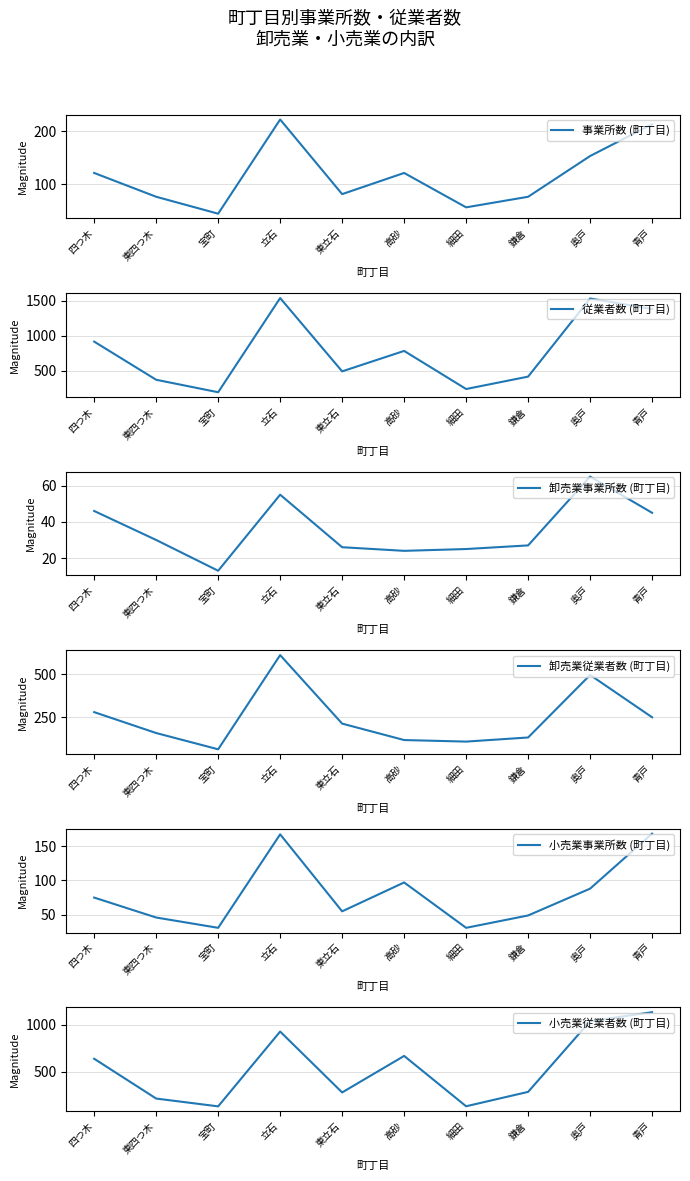

What is the difference between the highest and lowest values at 東立石?

468